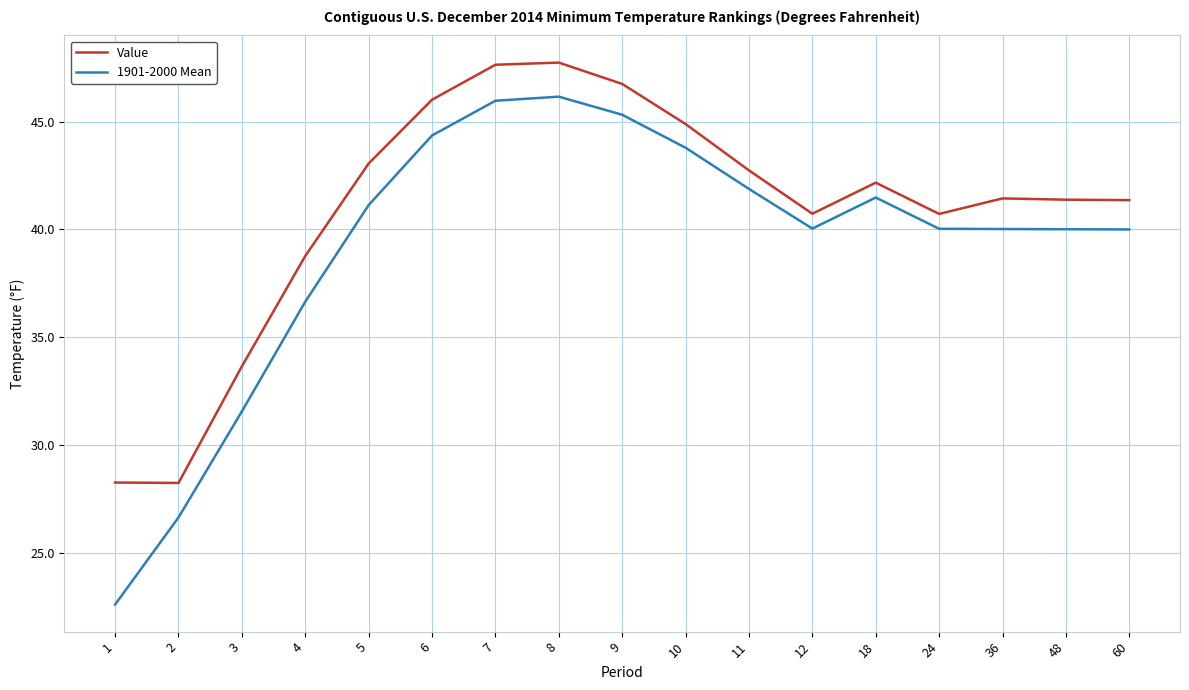

What is the smallest value displayed?

22.6